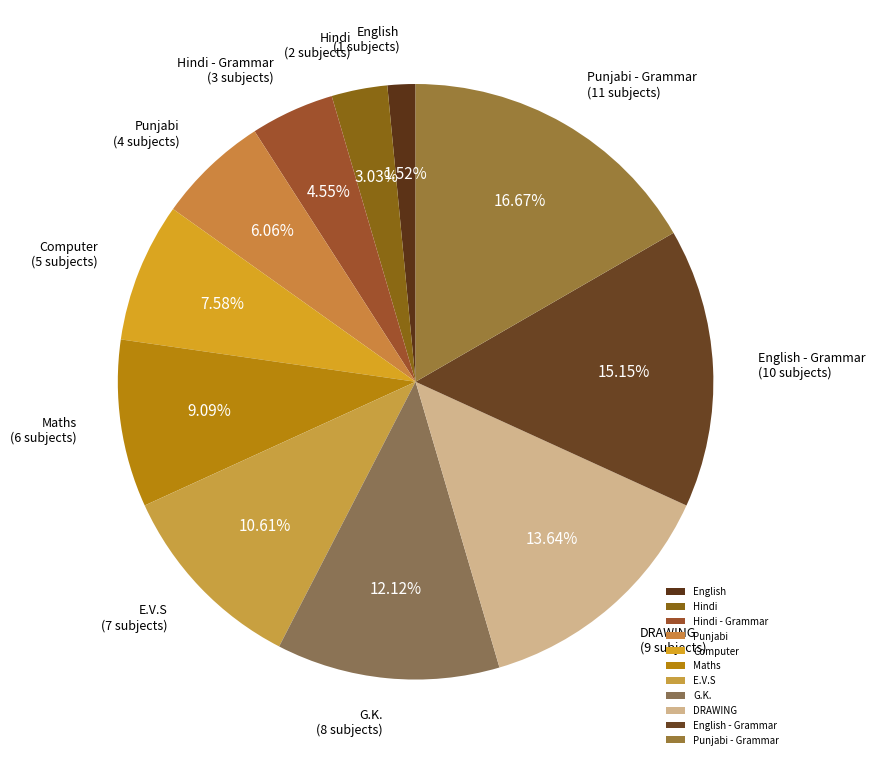

How many segments does this pie chart have?

11